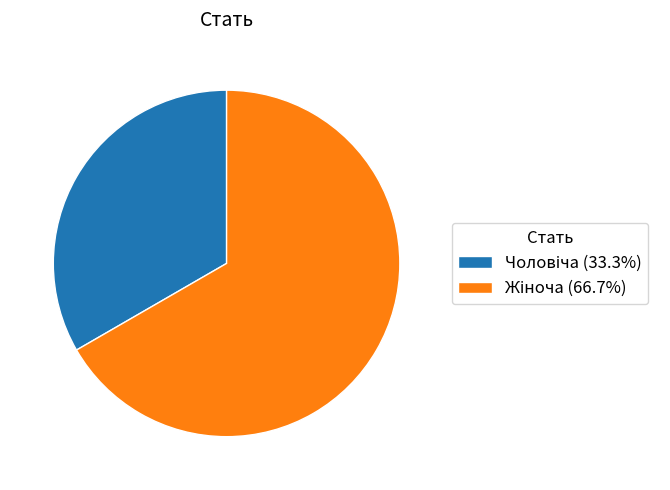

How many slices are in this pie chart?

2